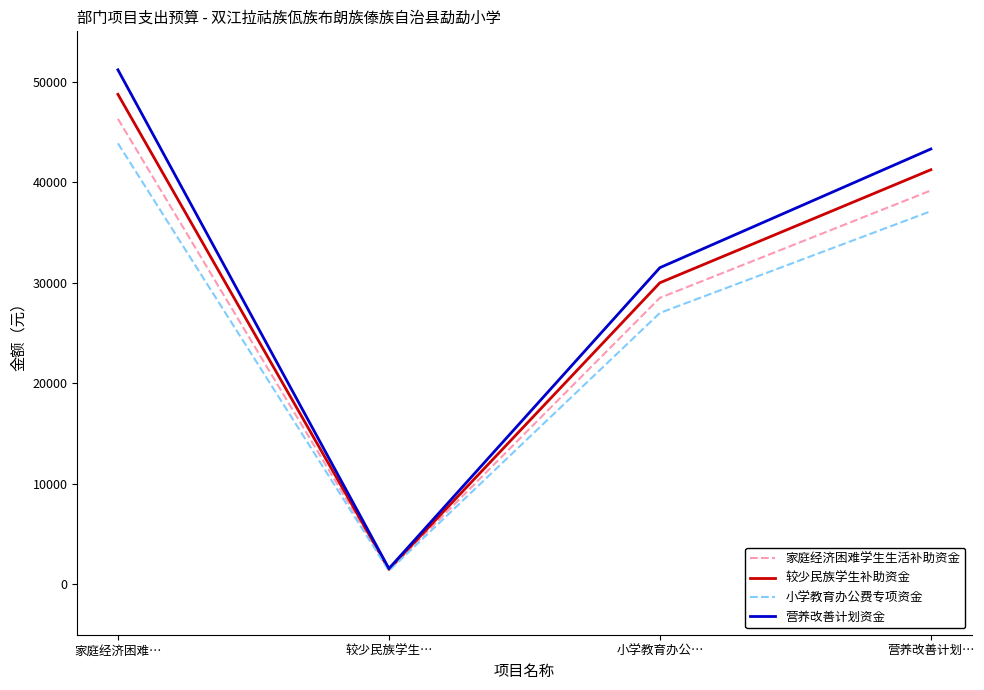

At how many categories does at least one series exceed 46724?

1